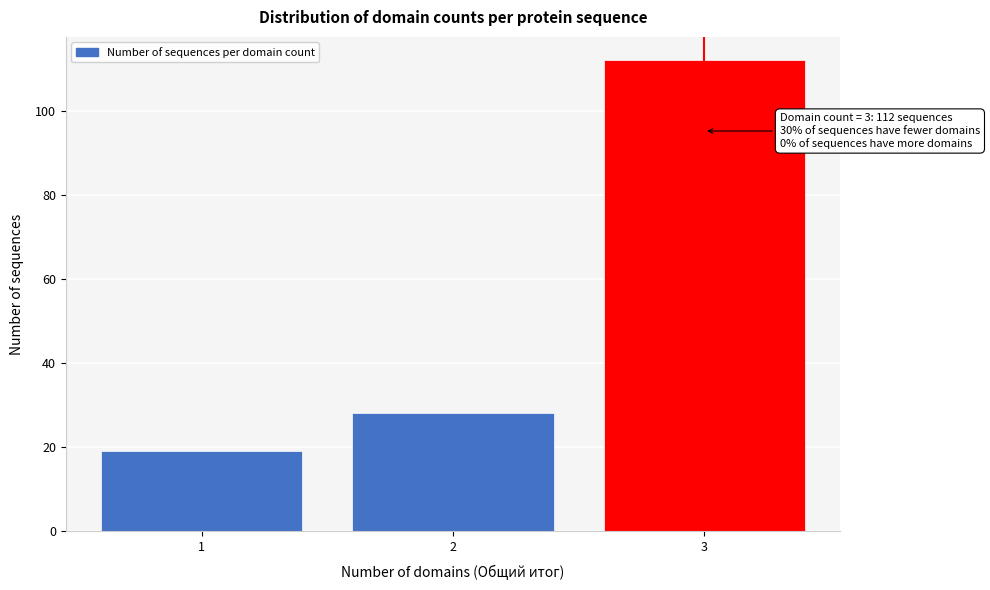

Reading left to right, list all the values displayed in this chart.

1=19	2=28	3=112